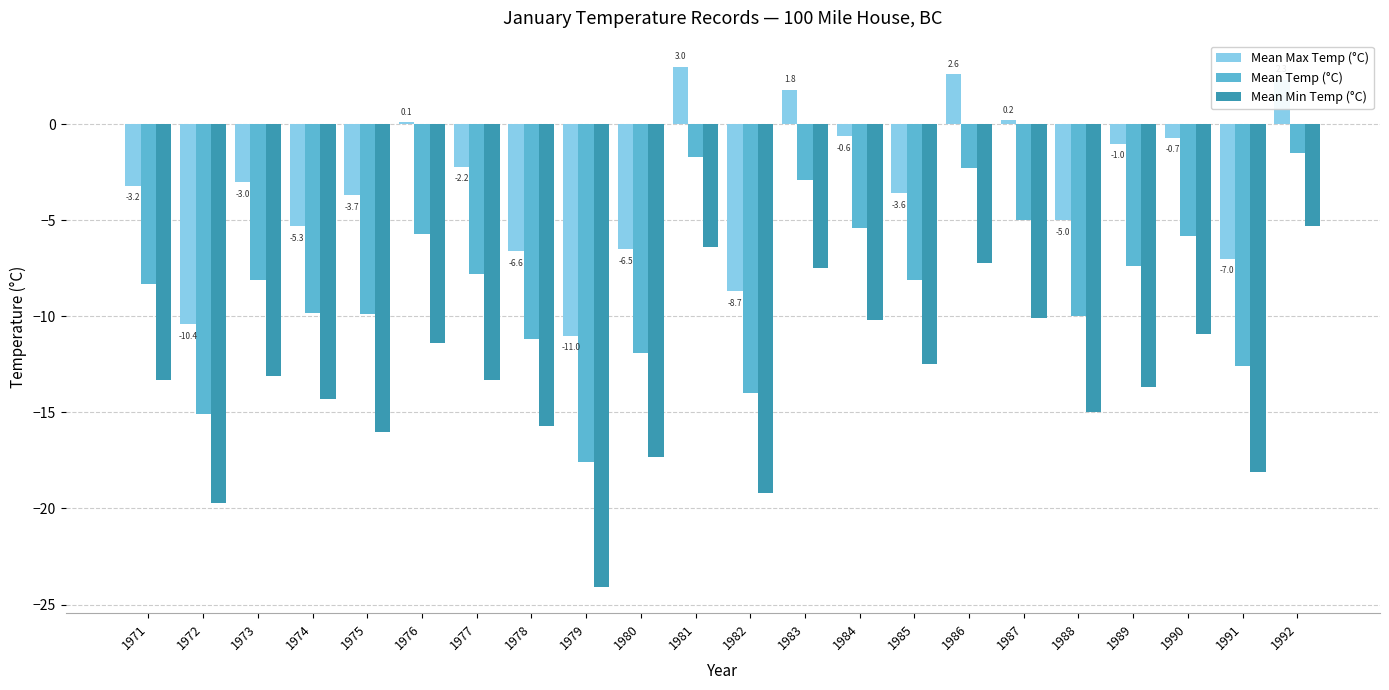

Is it true that Mean Max Temp (°C) equals -4.3 at 1980?

False